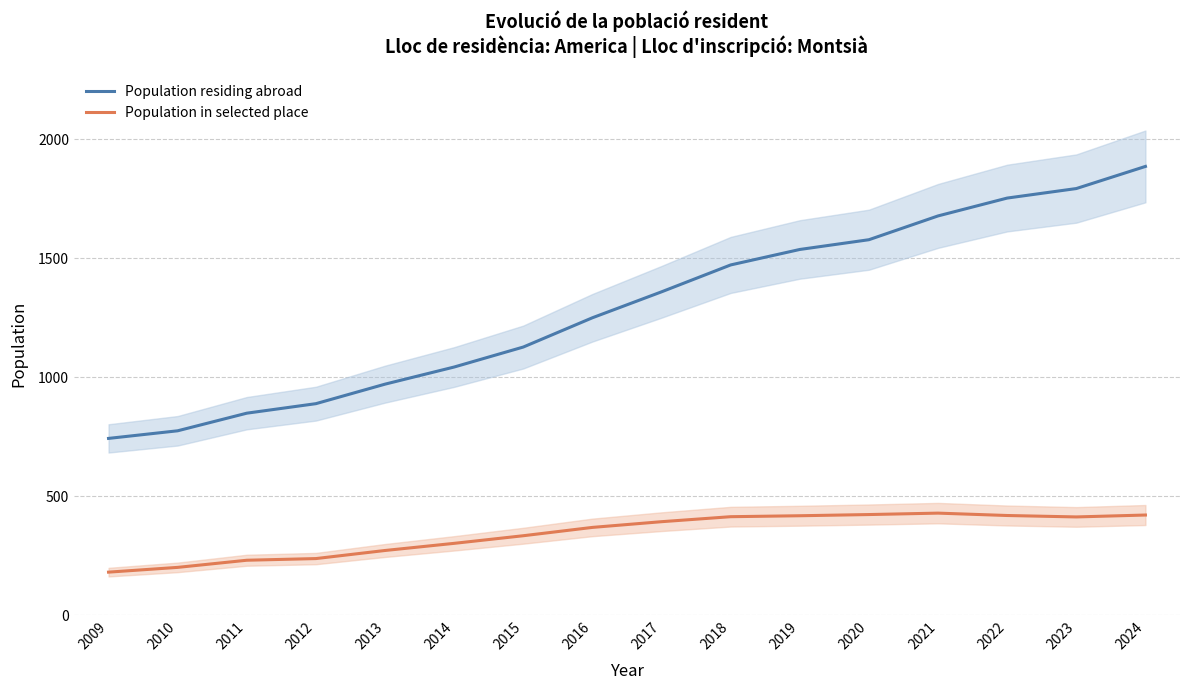

True or false: Population in selected place has a value of 265 at 2020.

False